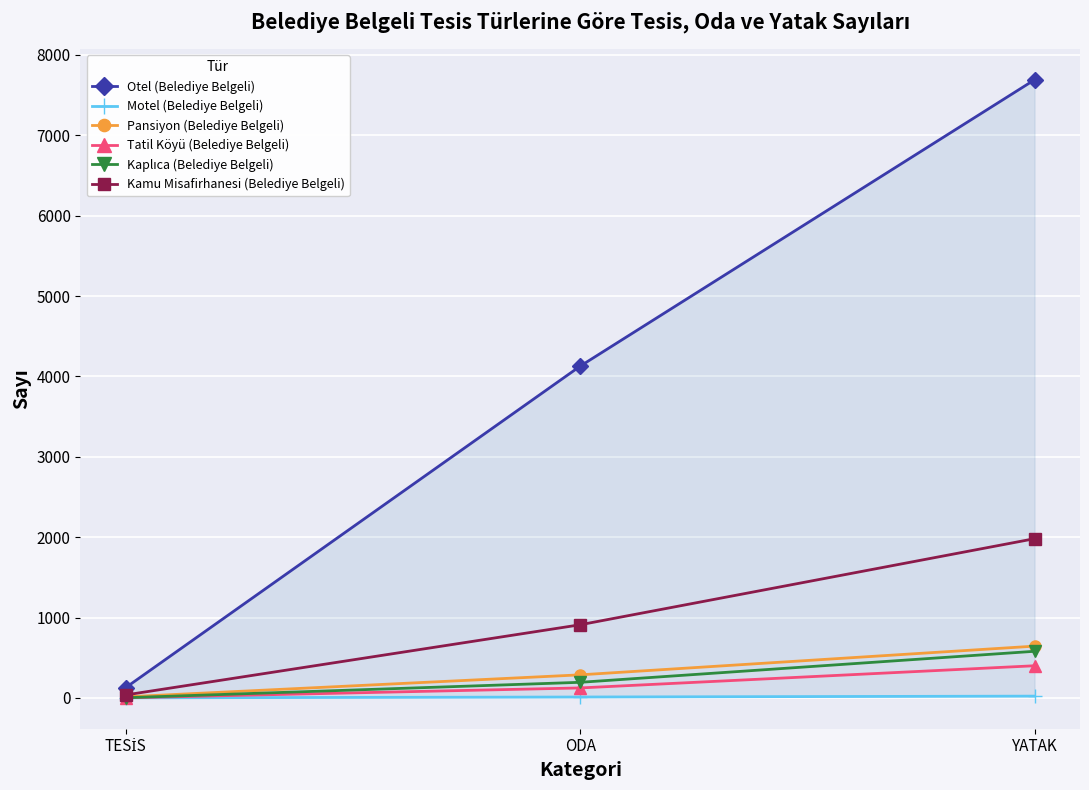

True or false: Kaplıca (Belediye Belgeli) has a value of 271 at ODA.

False